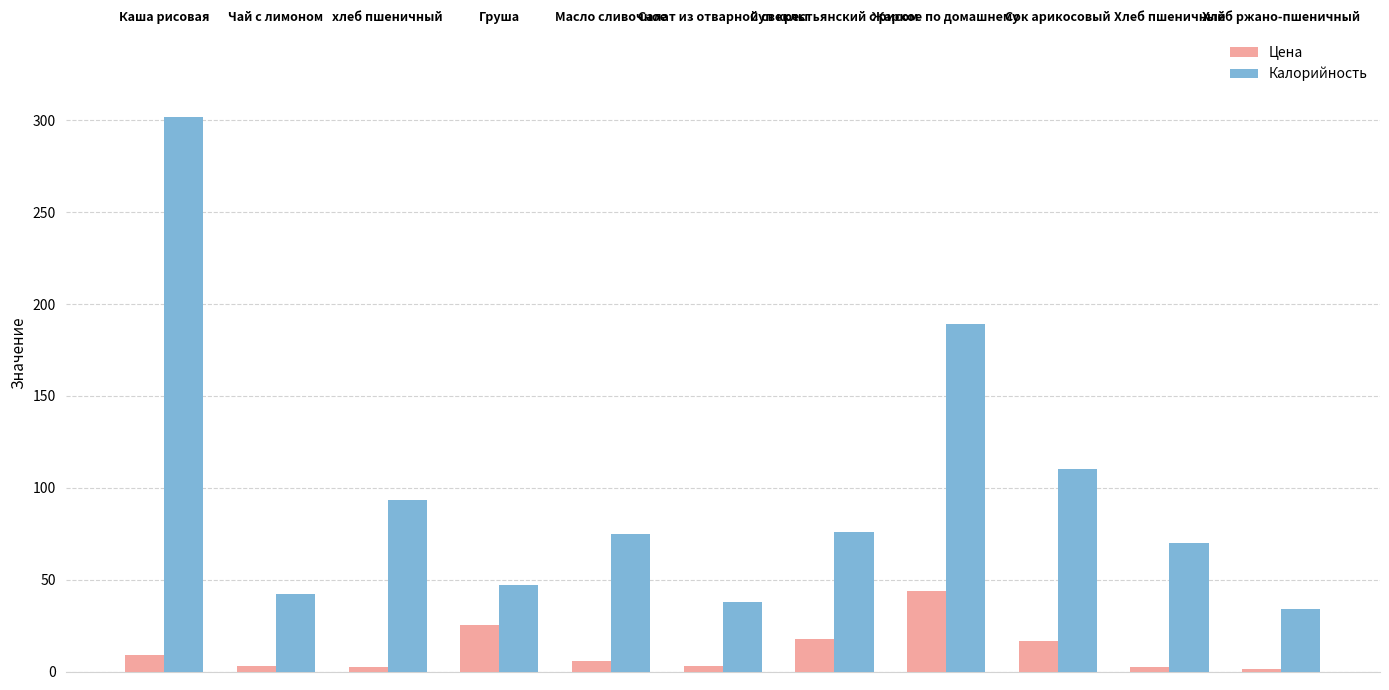

Is the value of Цена at Масло сливочное greater than the value of Калорийность at Масло сливочное?

No